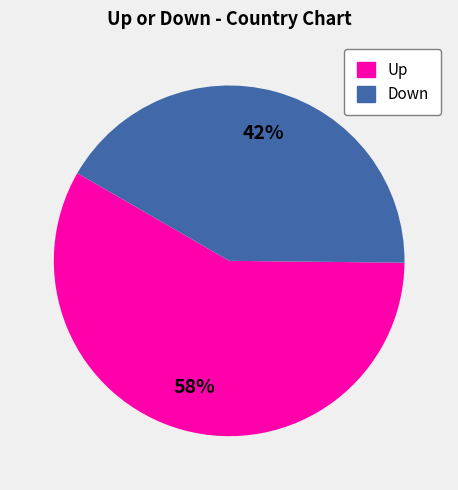

To the nearest percent, what is the average slice percentage?

50%